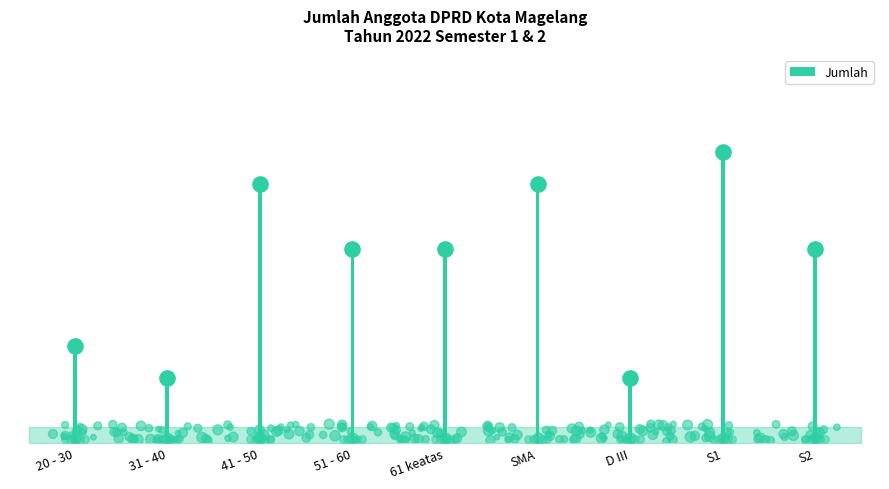

Which has a higher value, 61 keatas or 20 - 30?

61 keatas